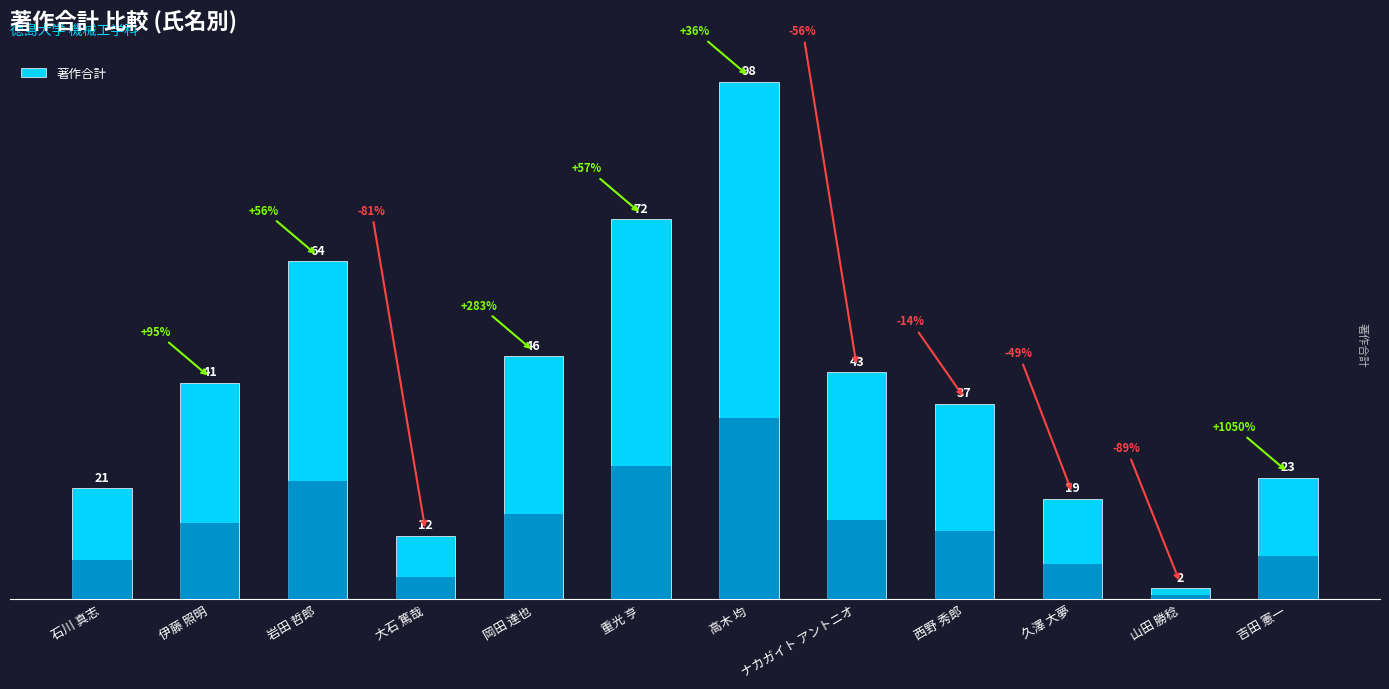

Is it true that the value at 吉田 憲一 is 9?

False